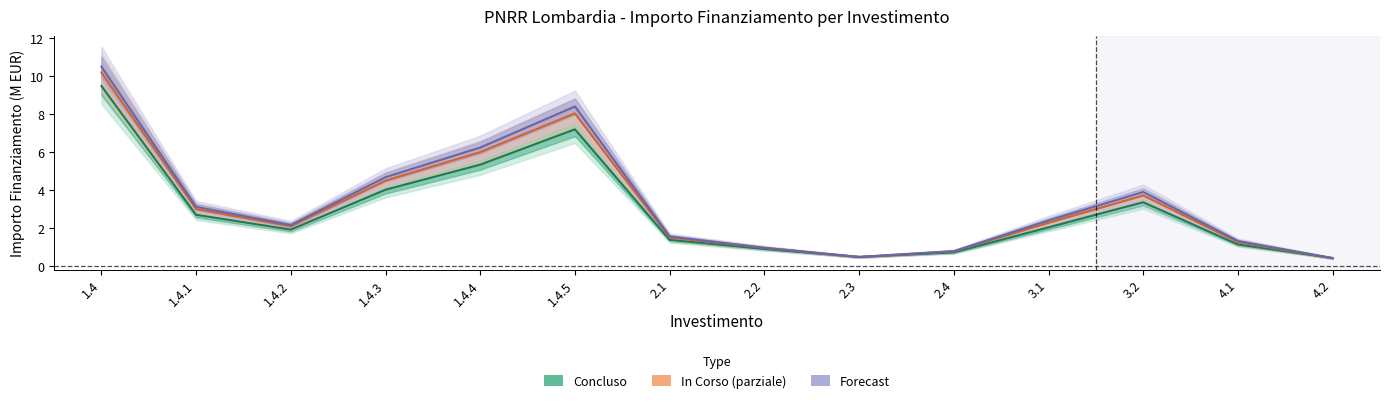

Which category has the highest value in the Forecast series?

1.4